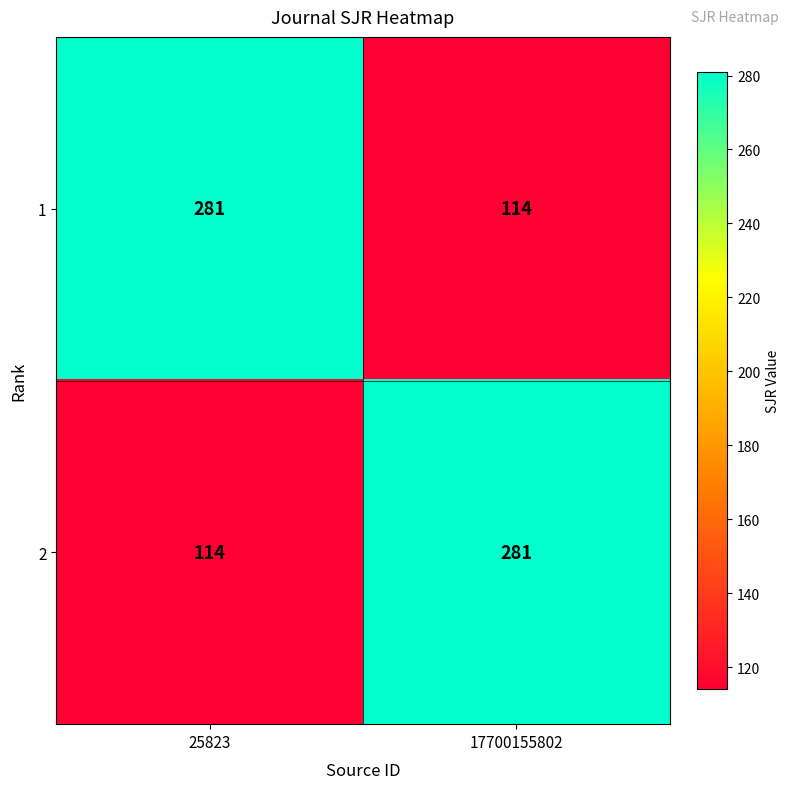

What is the average value of the 2 series?

198